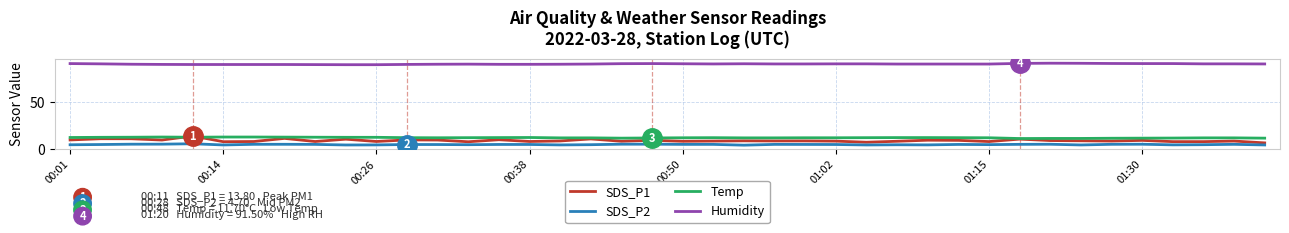

Which series has the largest total across all categories?

Humidity